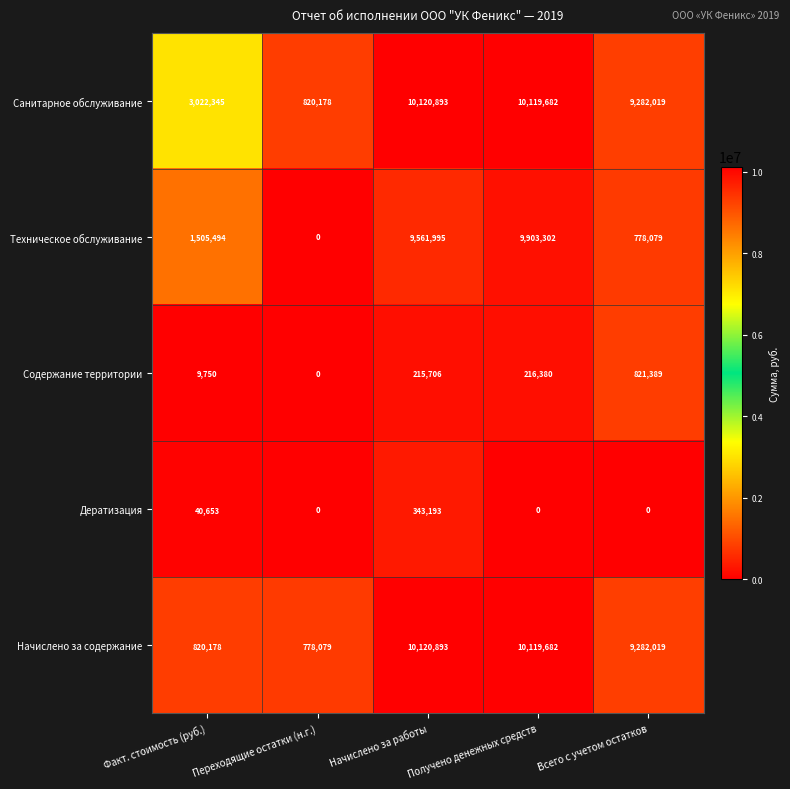

At how many categories does at least one series exceed 4286921?

3